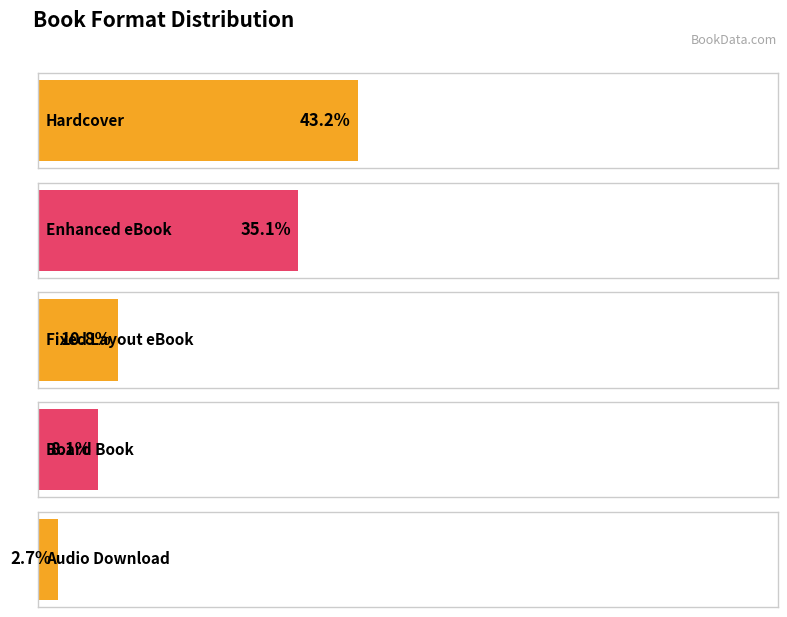

Where does the data first go above 6?

Hardcover